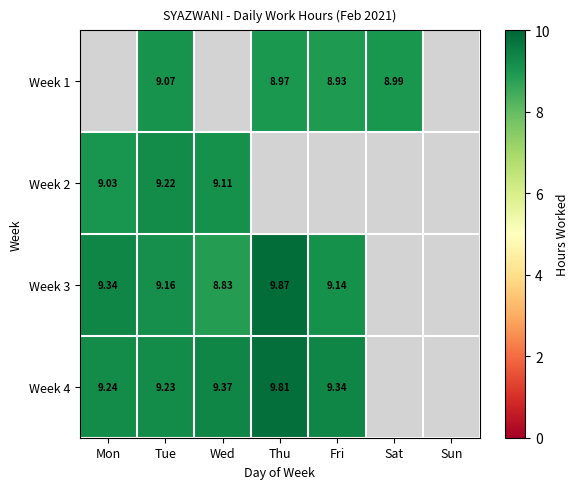

Count the number of data series in this chart.

4